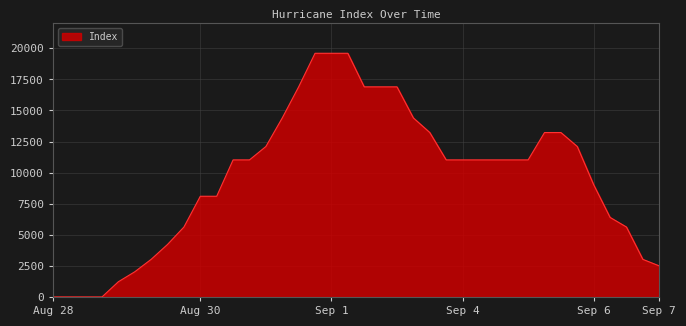

What is the maximum value shown in the chart?

19600